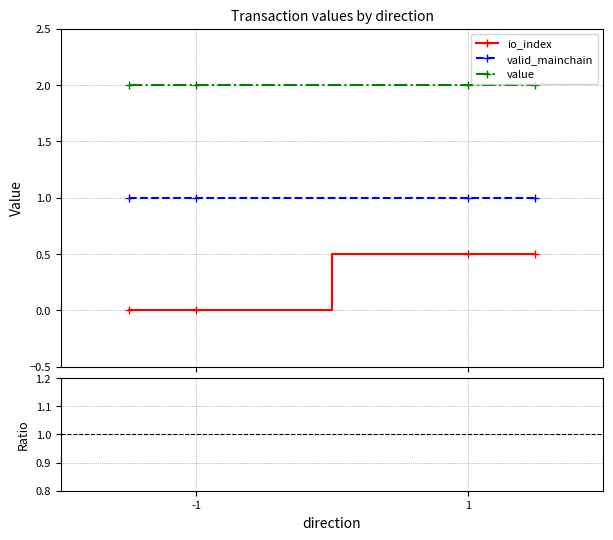

What is the maximum value for io_index?

0.5